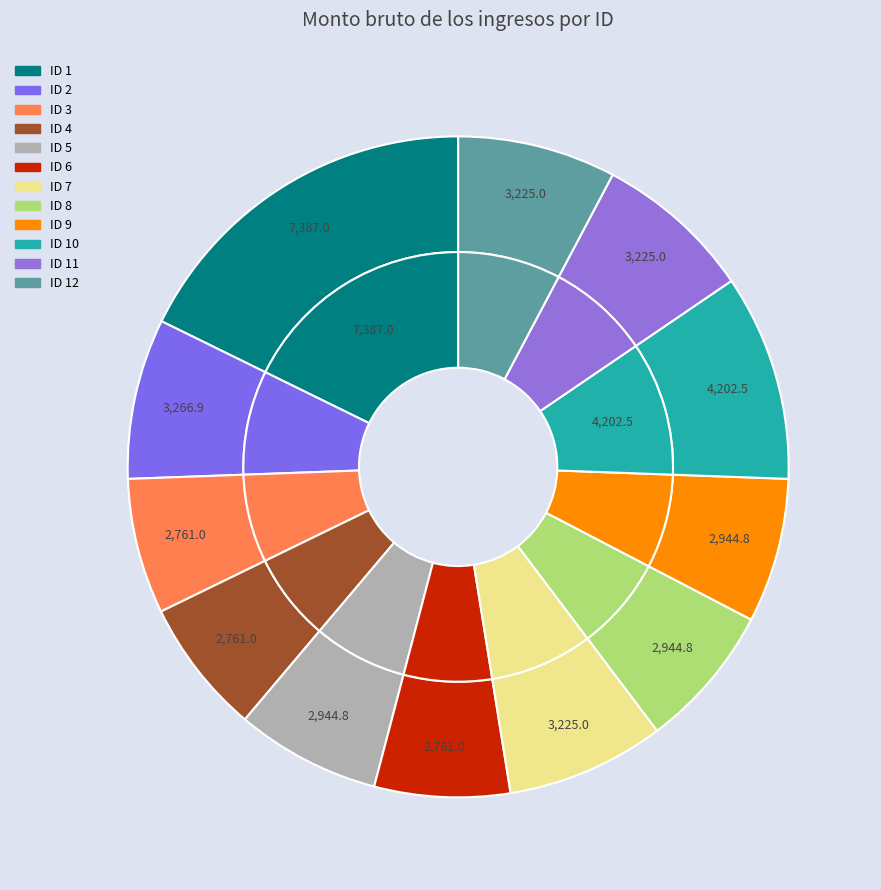

Does ID 8 represent more than half of the total?

No